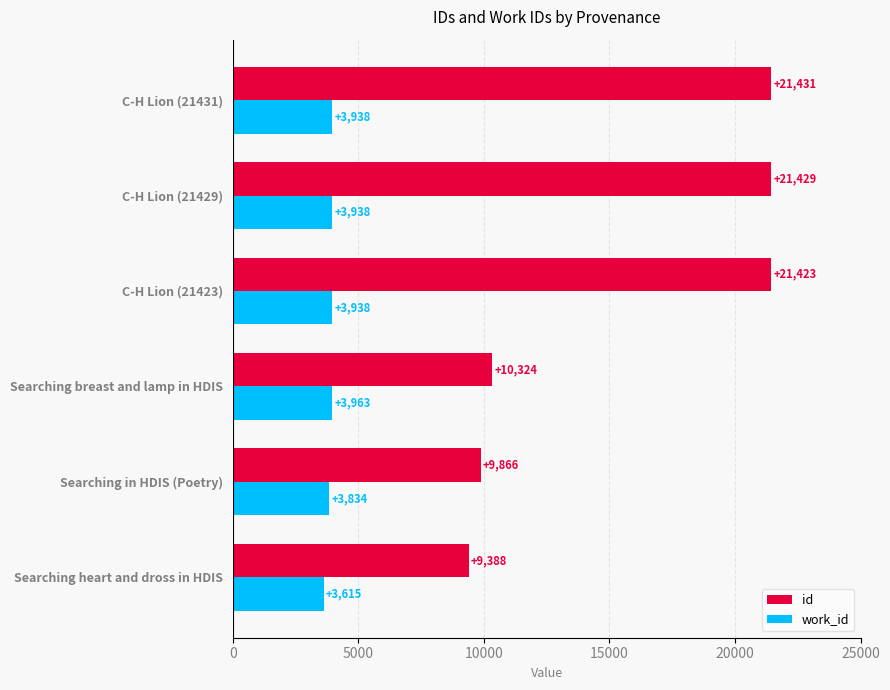

What is the sum of all id values?

93861